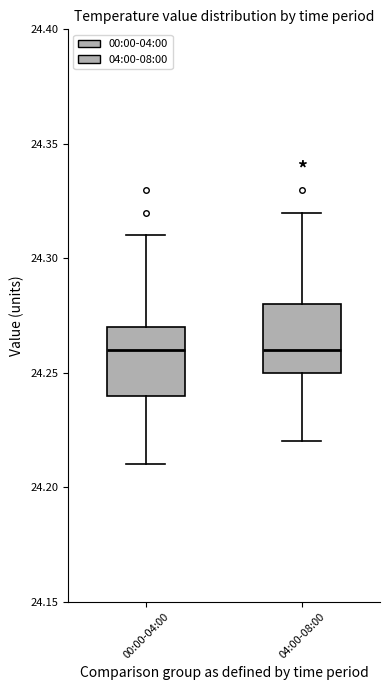

Where is the upper edge of the box for 00:00-04:00 on the y-axis? The values are not printed on the chart, so give them approximately, as read against the axis.

24.27